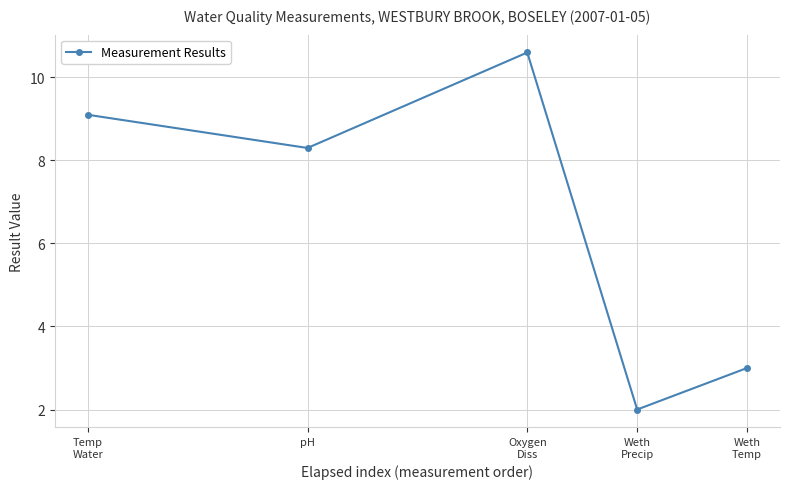

Reading left to right, list all the values displayed in this chart.

9.1	8.3	10.6	2.0	3.0